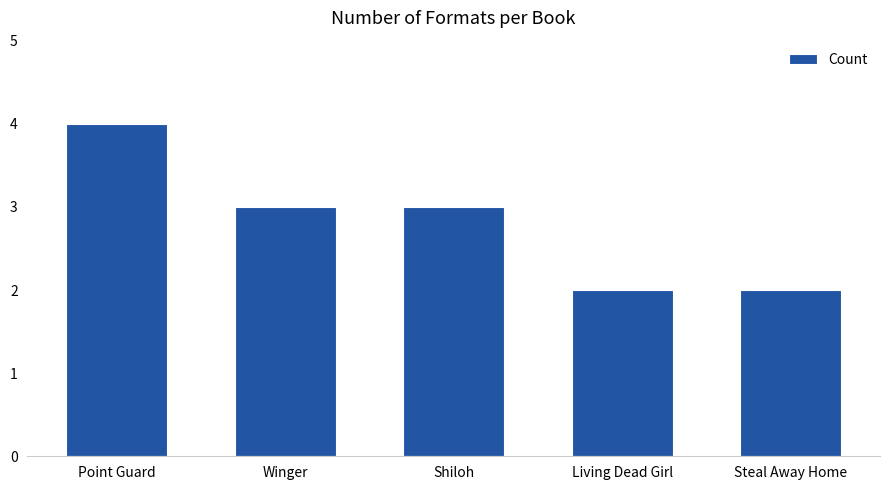

Count the number of categories in the chart.

5